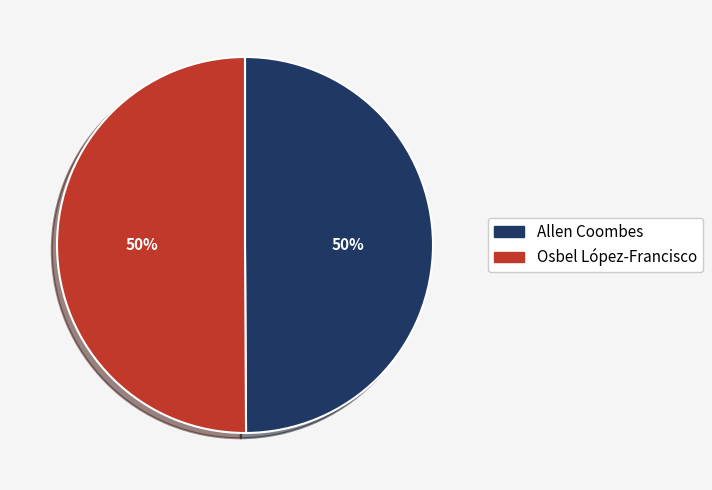

To the nearest percent, what portion does Osbel López-Francisco represent?

50%